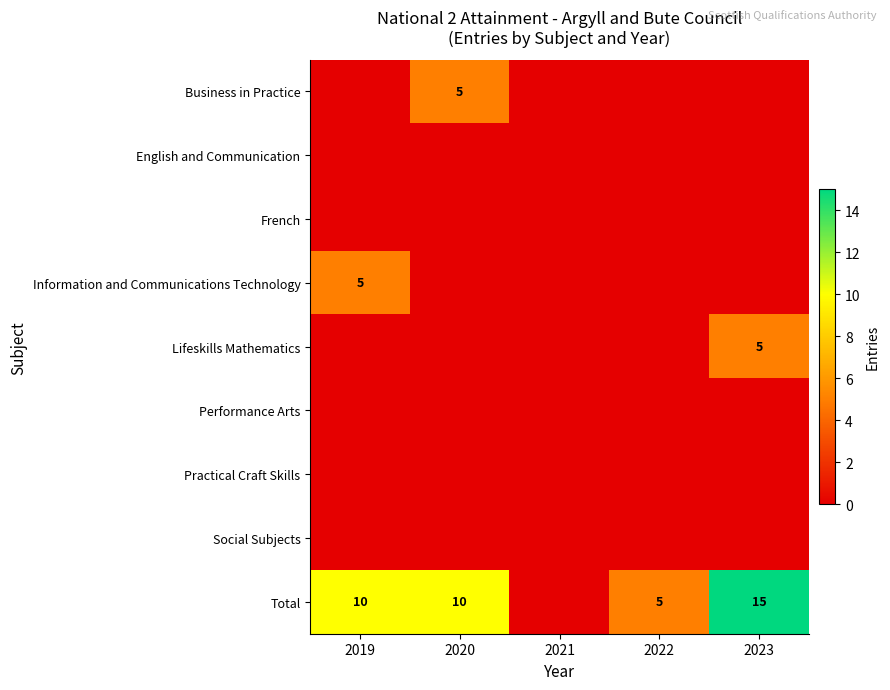

The Business in Practice series shows 9 at 2020. True or false?

False